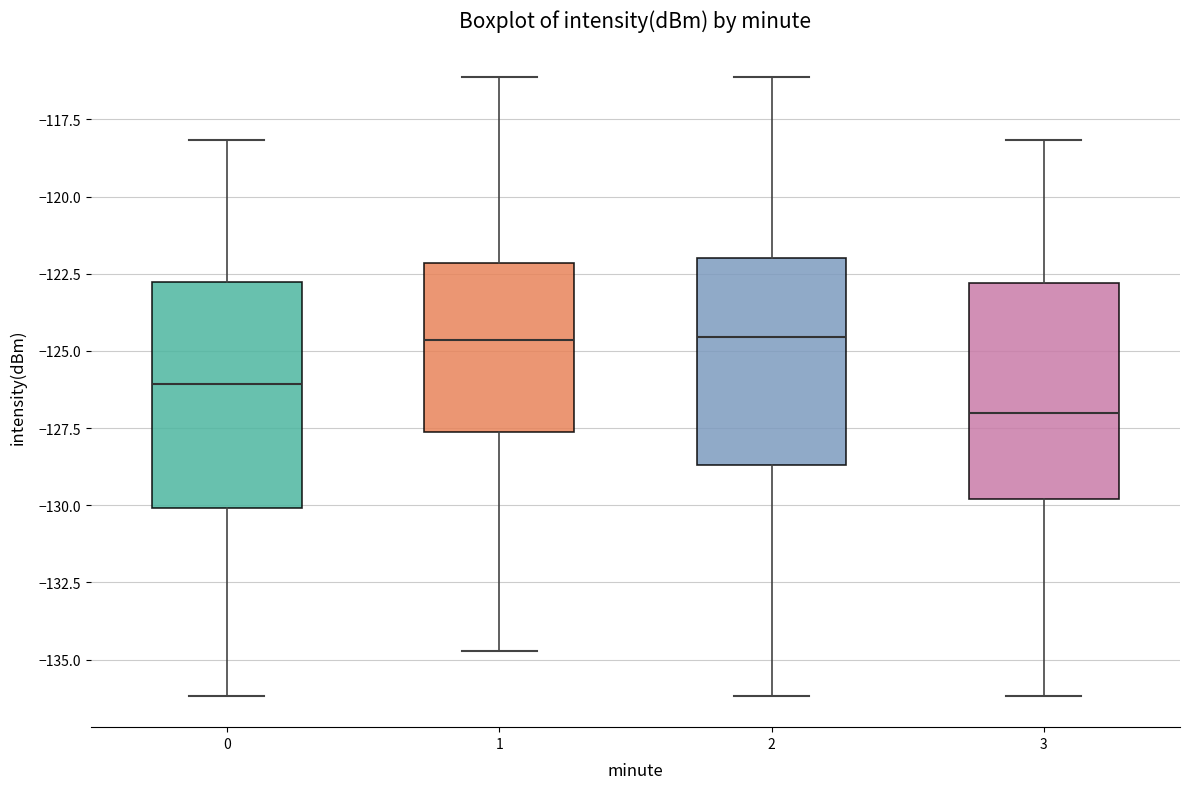

Where does the median line of the box at x = 2 sit on the y-axis? The values are not printed on the chart, so give them approximately, as read against the axis.

-124.5